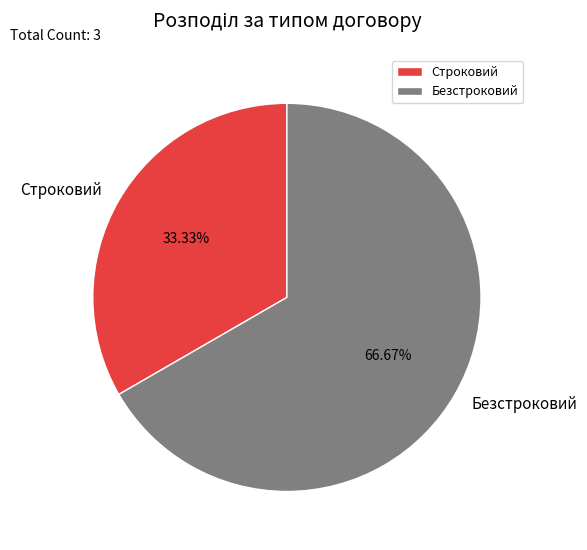

What portion of the pie excludes Строковий?

66.7%